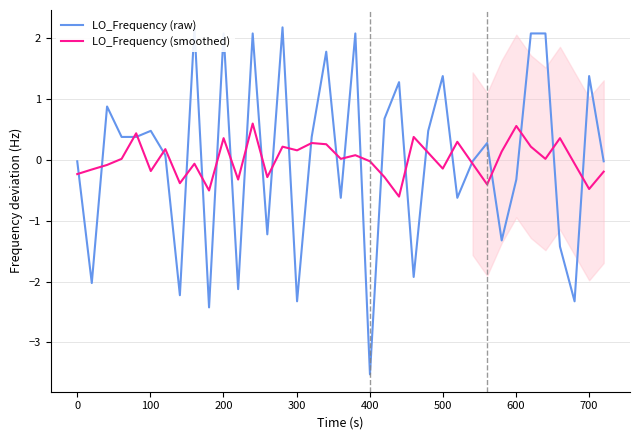

How many distinct data groups are displayed?

2